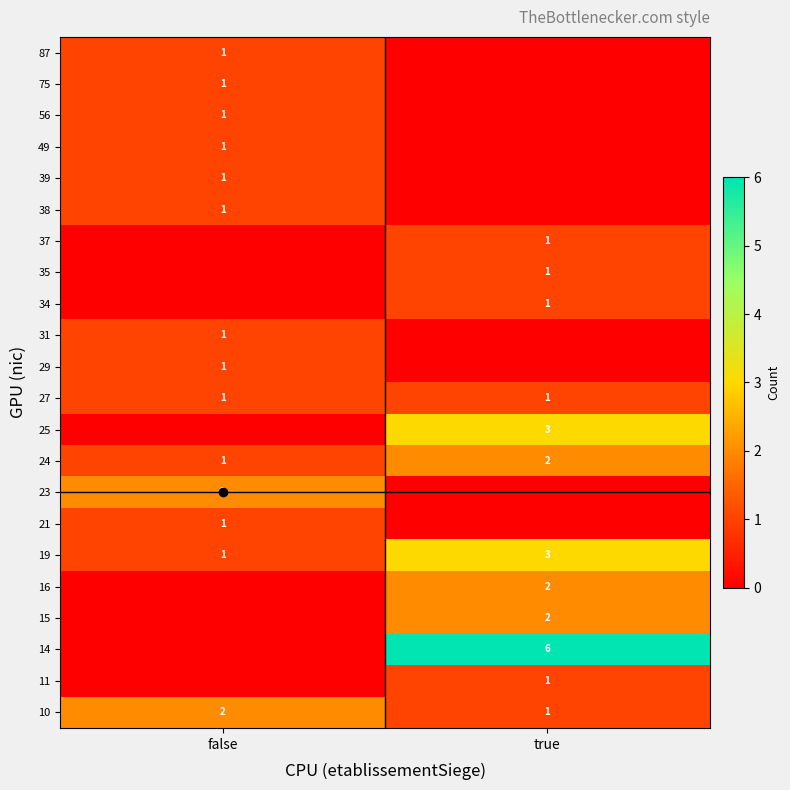

The value of row_5 at true is 5. True or false?

False